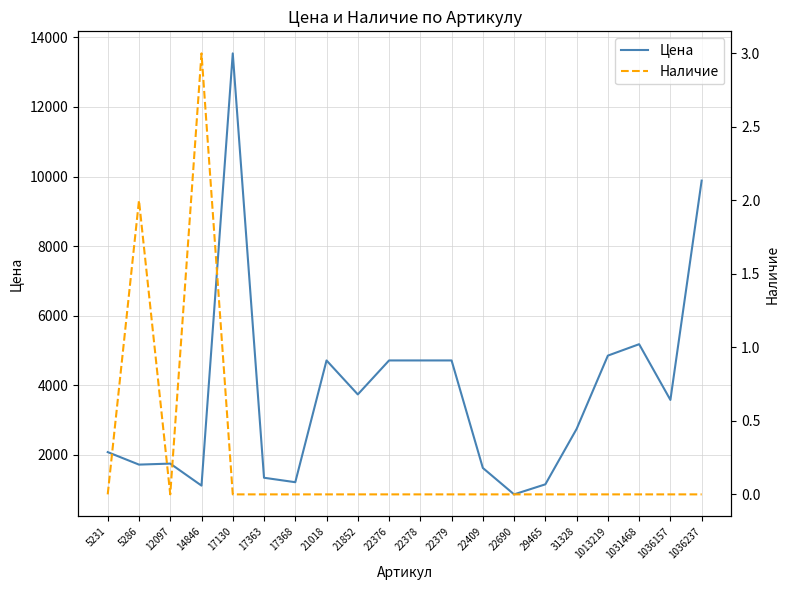

Count the Наличие values in the range 0 to 1.

18